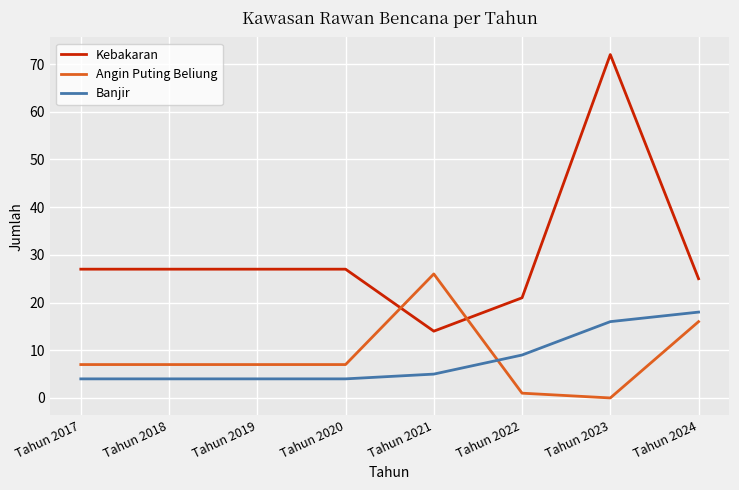

True or false: Angin Puting Beliung has a value of 3 at Tahun 2018.

False